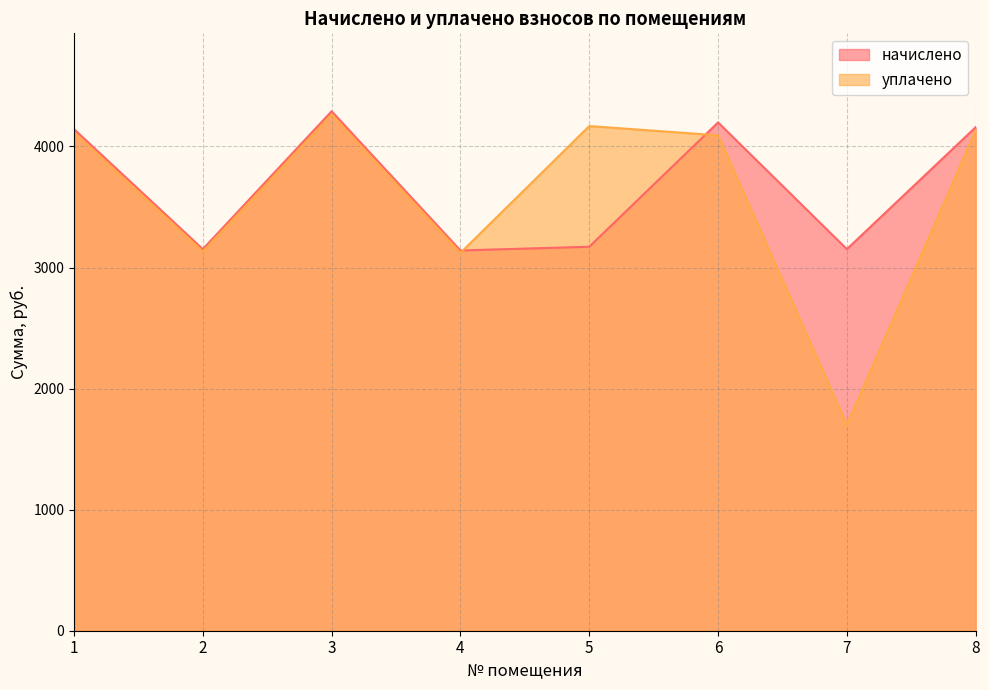

Which series has the largest total across all categories?

начислено